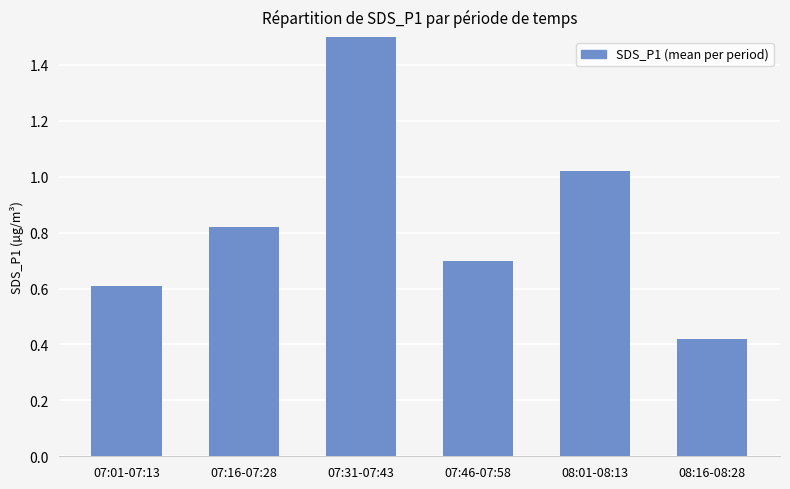

Count the number of data series in this chart.

1